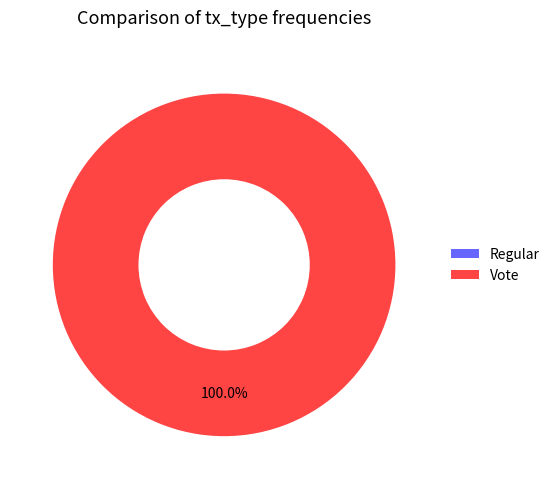

Count the number of slices in the pie.

2